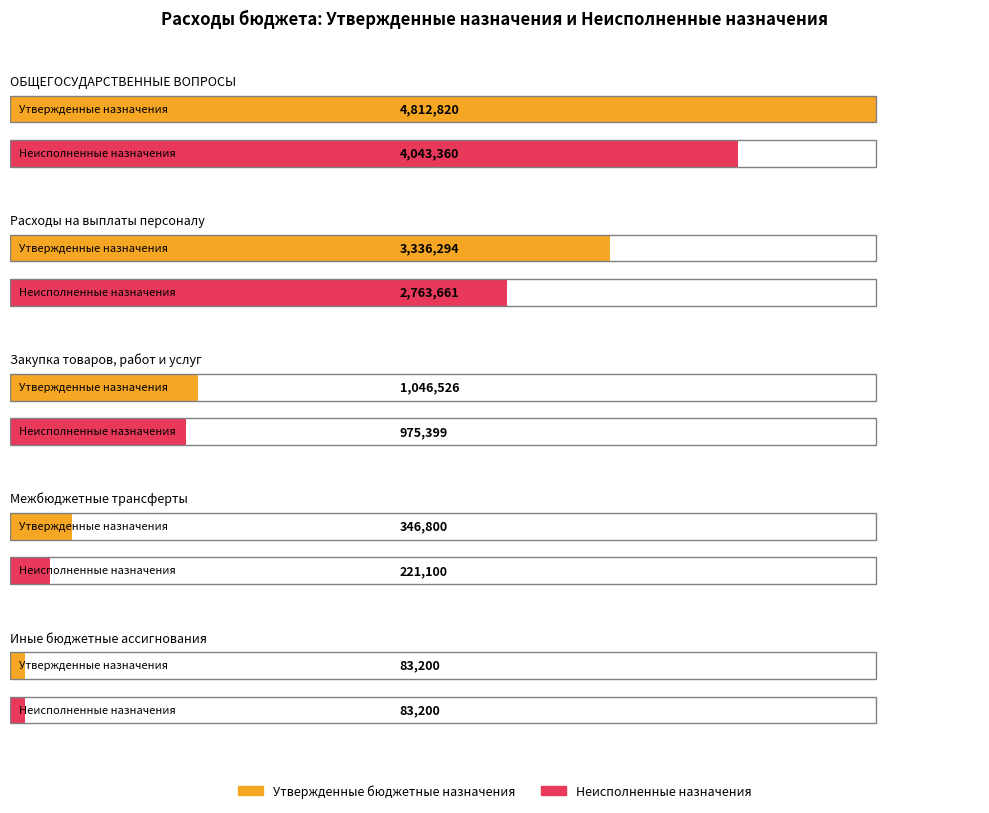

What is the spread (max minus min) of values at Расходы на выплаты персоналу?

572633.2